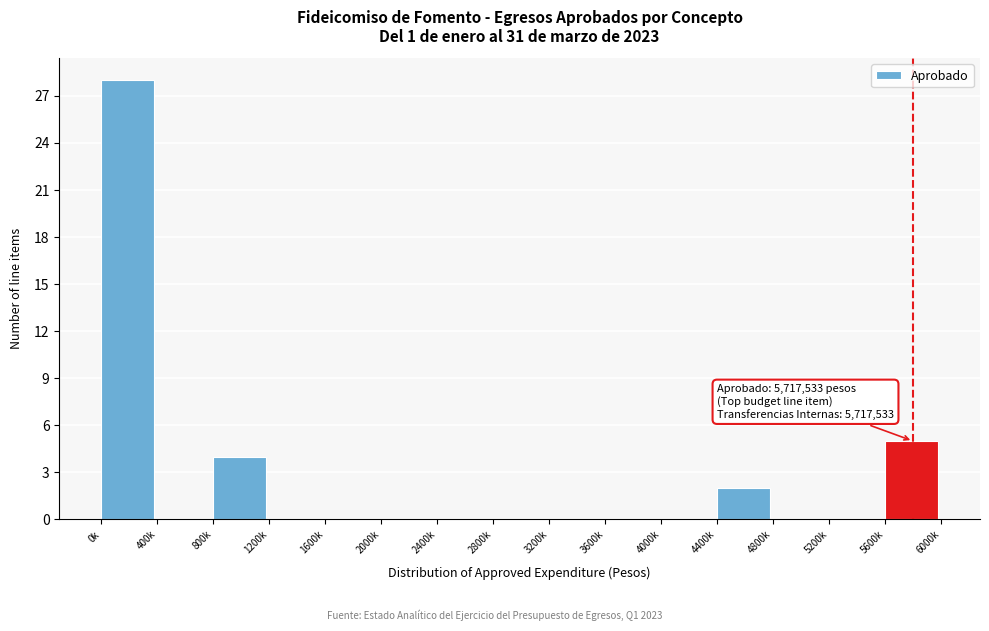

Reading left to right, transcribe all the data shown in this chart.

0k=28	400k=0	800k=4	1200k=0	1600k=0	2000k=0	2400k=0	2800k=0	3200k=0	3600k=0	4000k=0	4400k=2	4800k=0	5200k=0	5600k=5